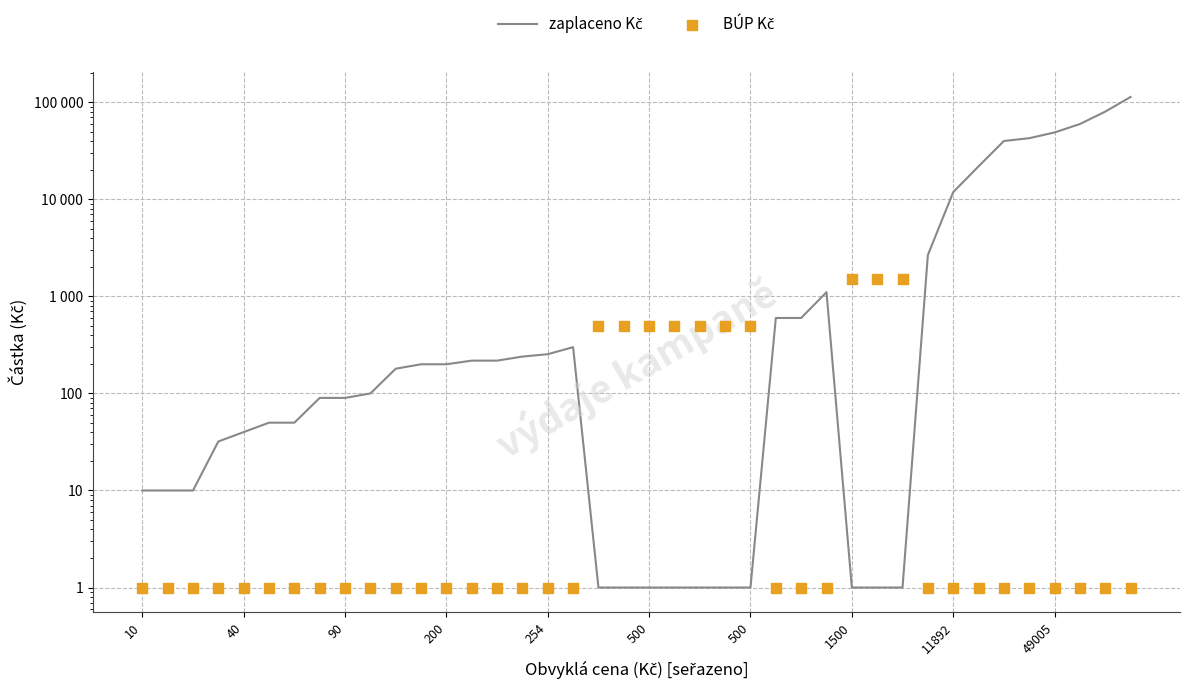

What is the total value across all series at 254?

255